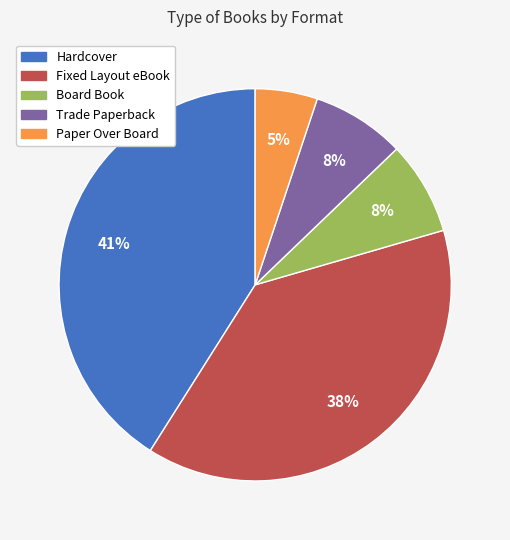

Does any single category account for the majority?

No